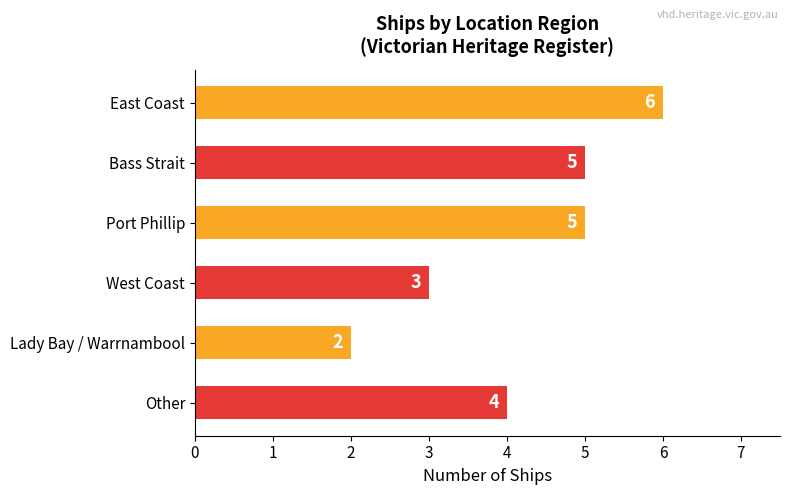

At which label is the value closest to 4?

Other